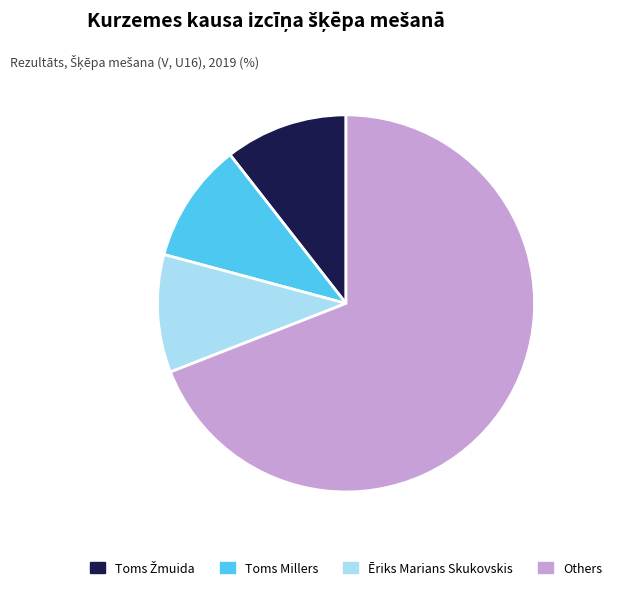

Combined, do Others and Ēriks Marians Skukovskis account for over 50%?

Yes